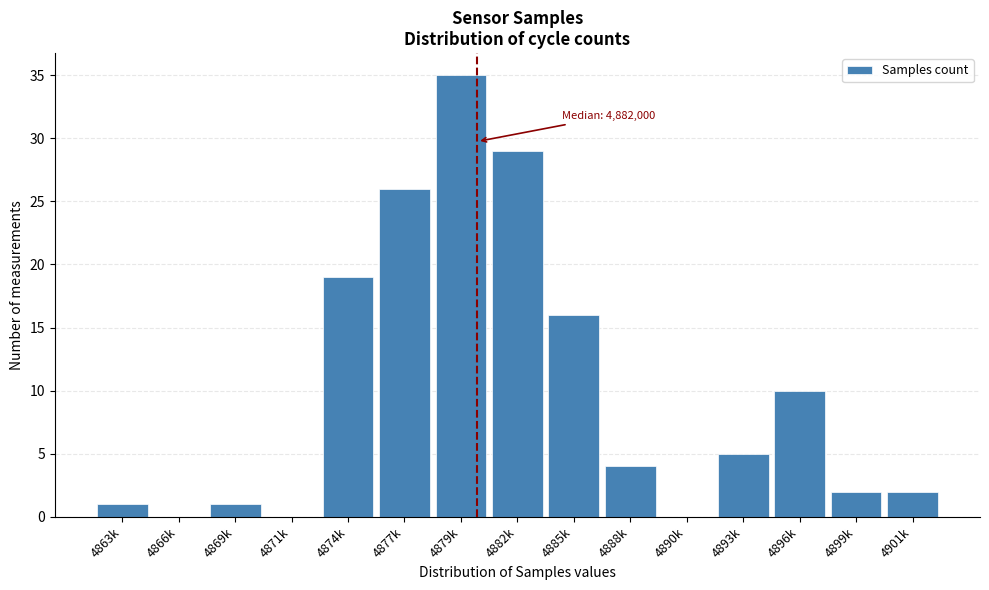

Reading right to left, extract all data points from this chart.

4901k=2	4899k=2	4896k=10	4893k=5	4890k=0	4888k=4	4885k=16	4882k=29	4879k=35	4877k=26	4874k=19	4871k=0	4869k=1	4866k=0	4863k=1